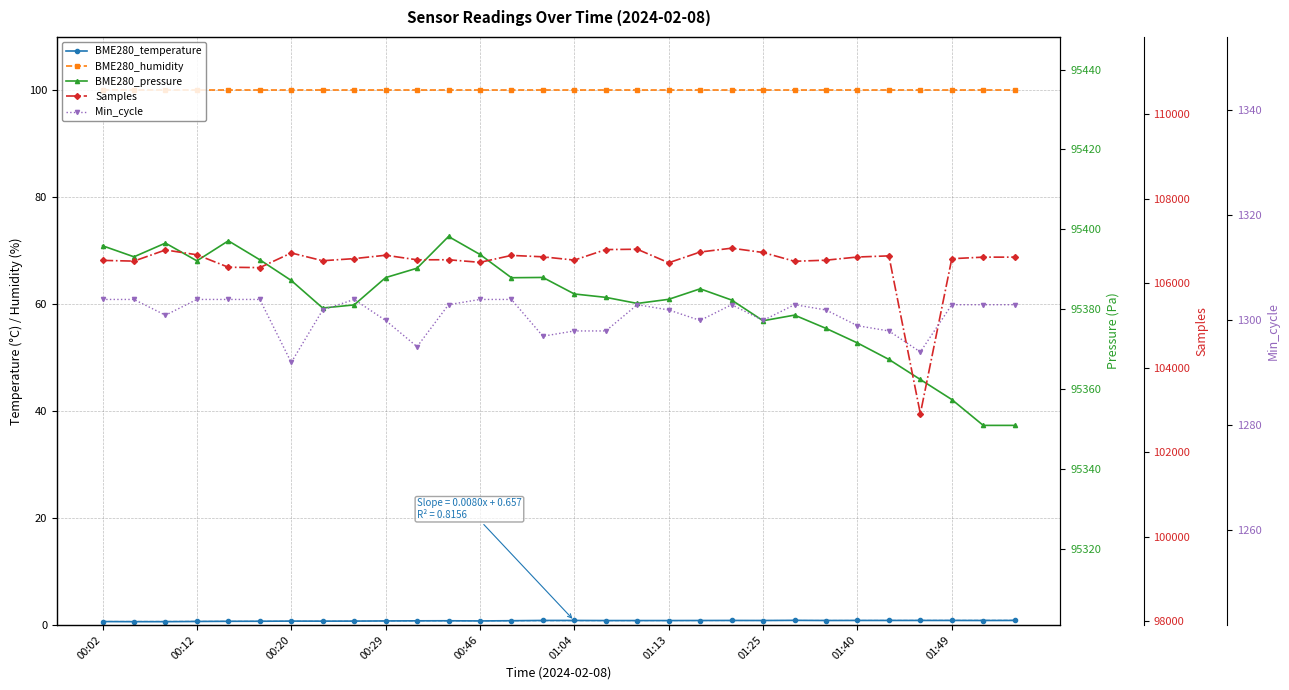

Is the value of BME280_humidity at 13 greater than the value of Samples at 20?

No